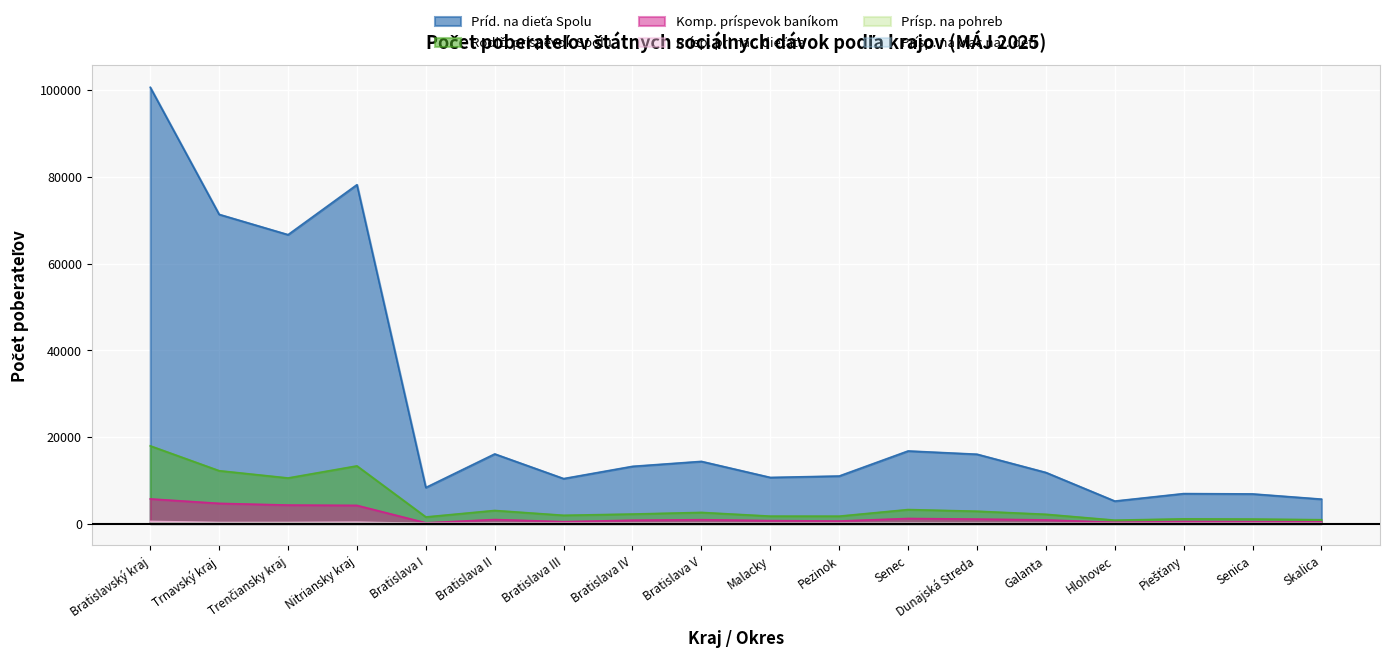

Does the chart display data point markers on the line(s)?

No